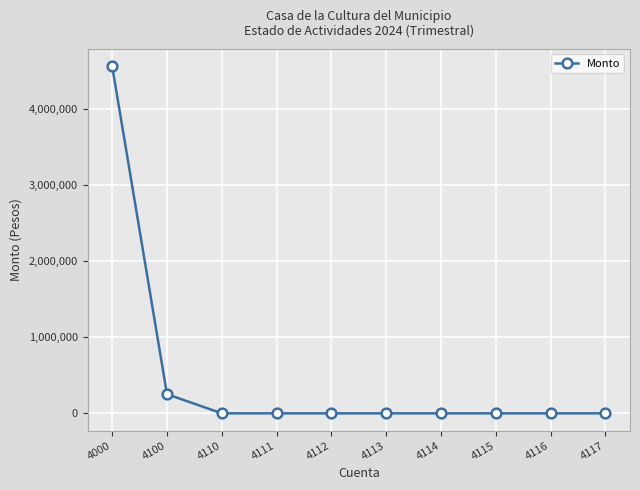

How many distinct data groups are displayed?

1